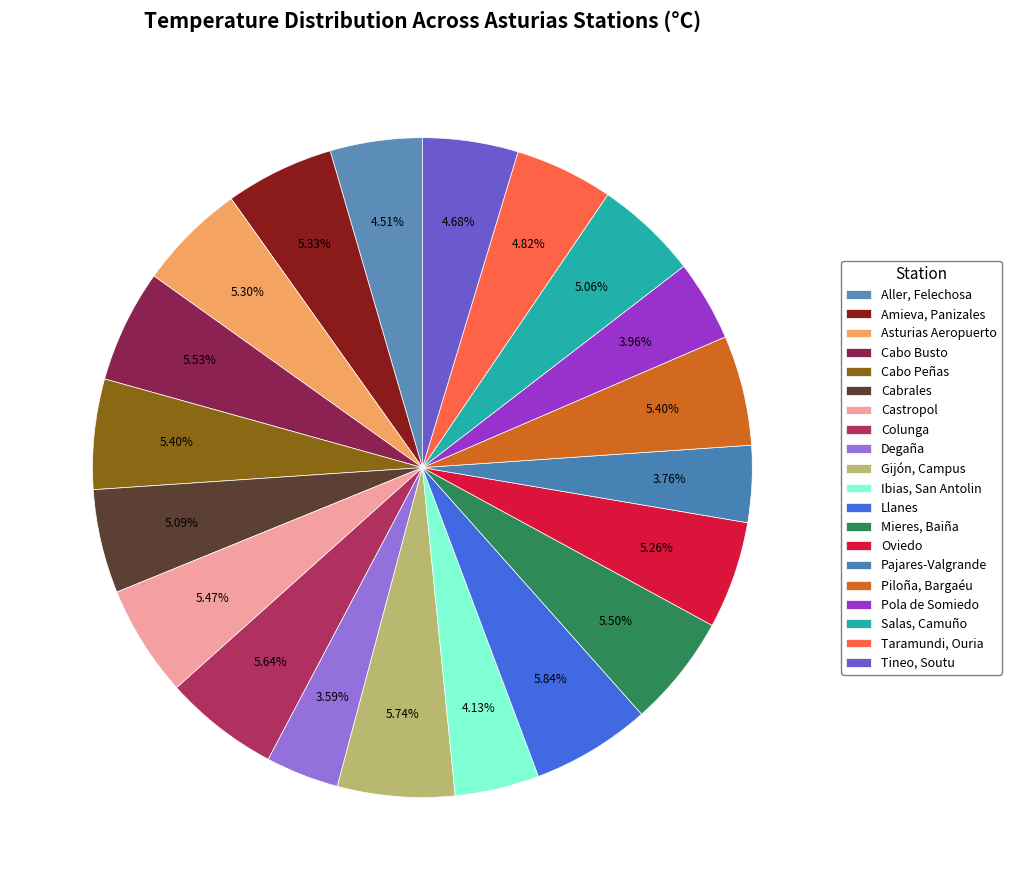

To the nearest percent, what portion does Ibias, San Antolin represent?

4%